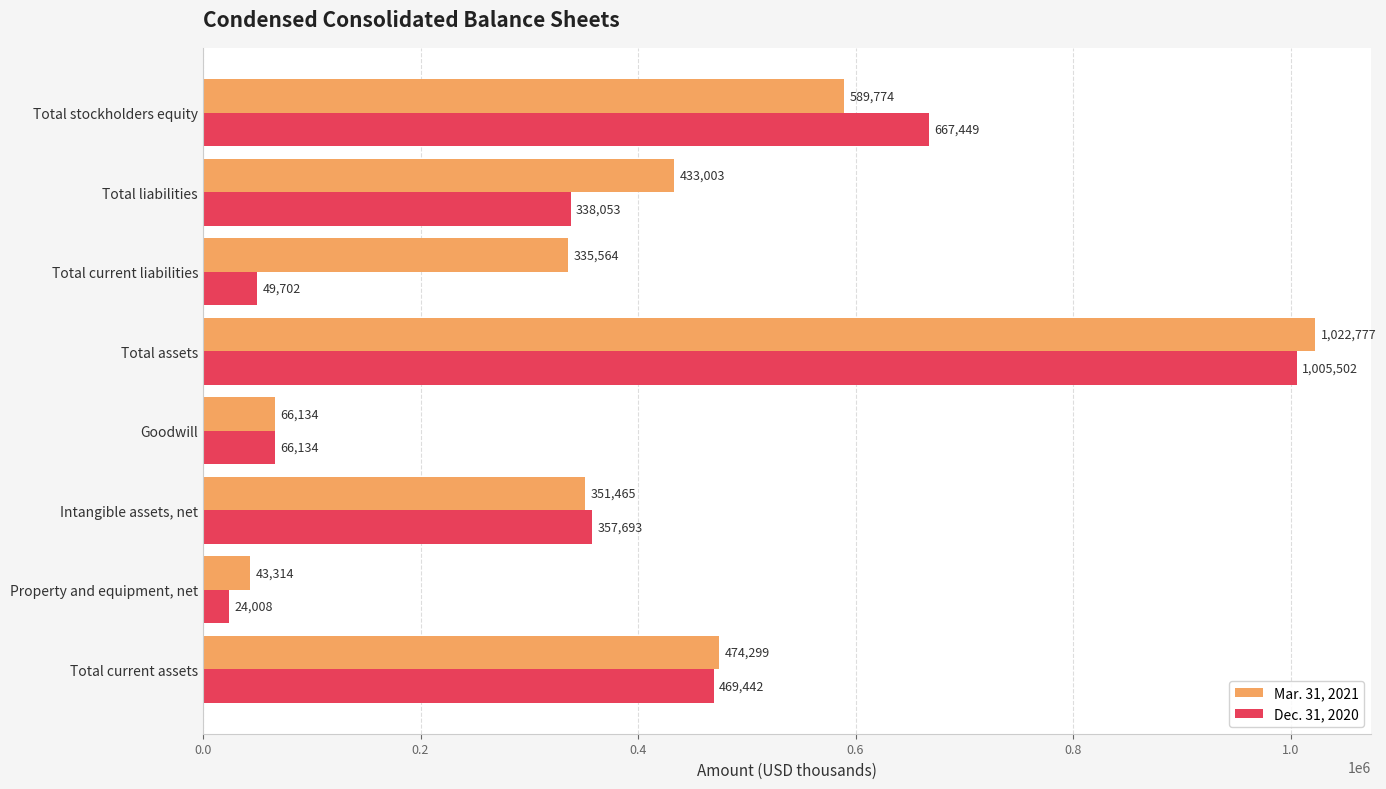

What is the average value of the Dec. 31, 2020 series?

372248